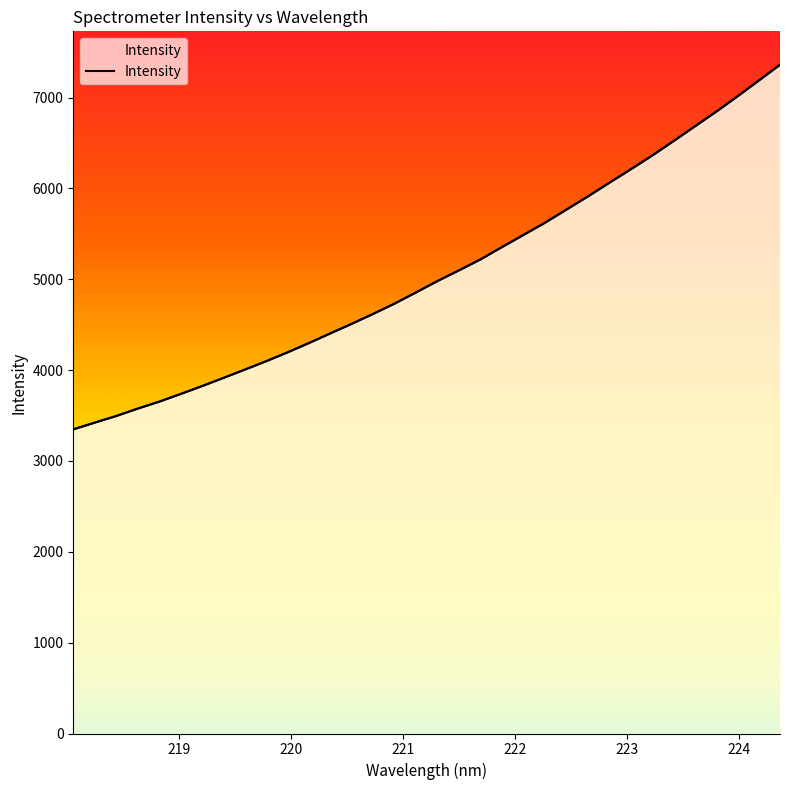

What is the value of the 9th point from the left?

4005.1